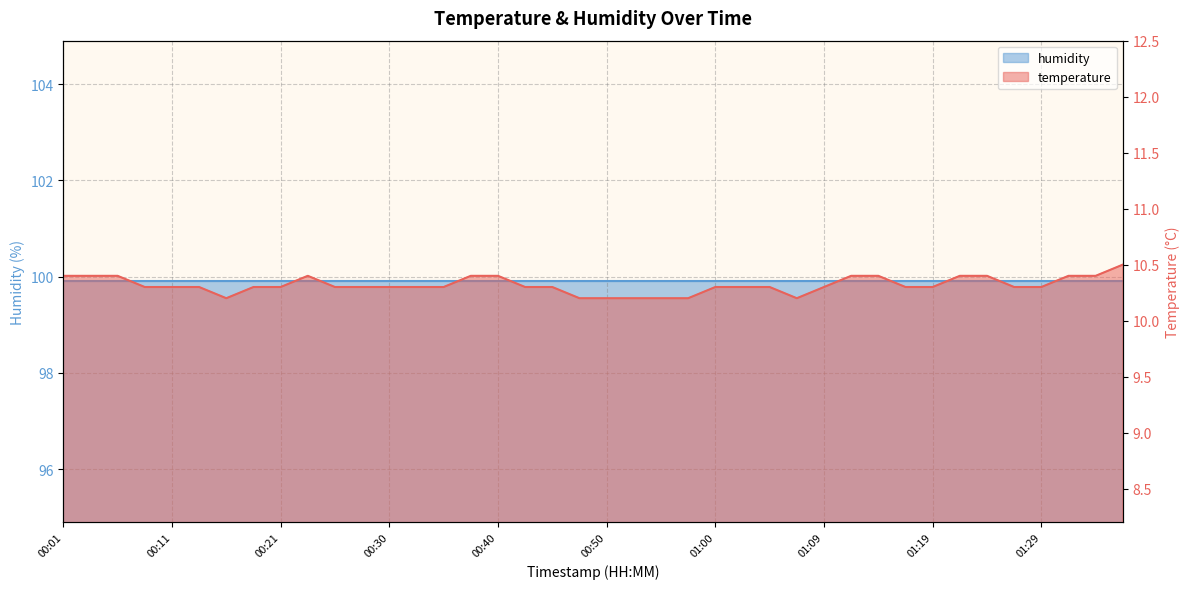

At which category does the chart reach its minimum across all series?

00:16